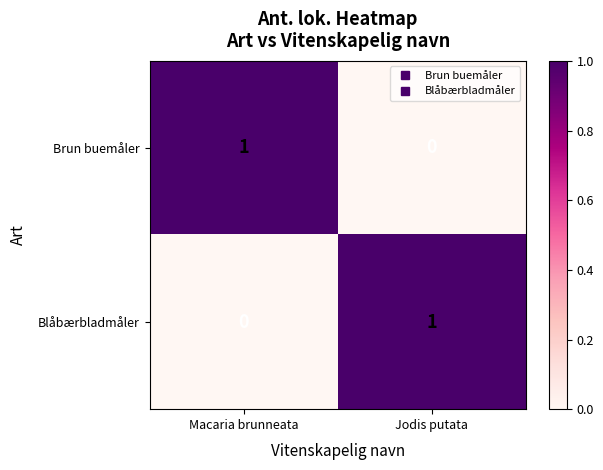

At which label does Blåbærbladmåler reach its minimum?

Macaria brunneata